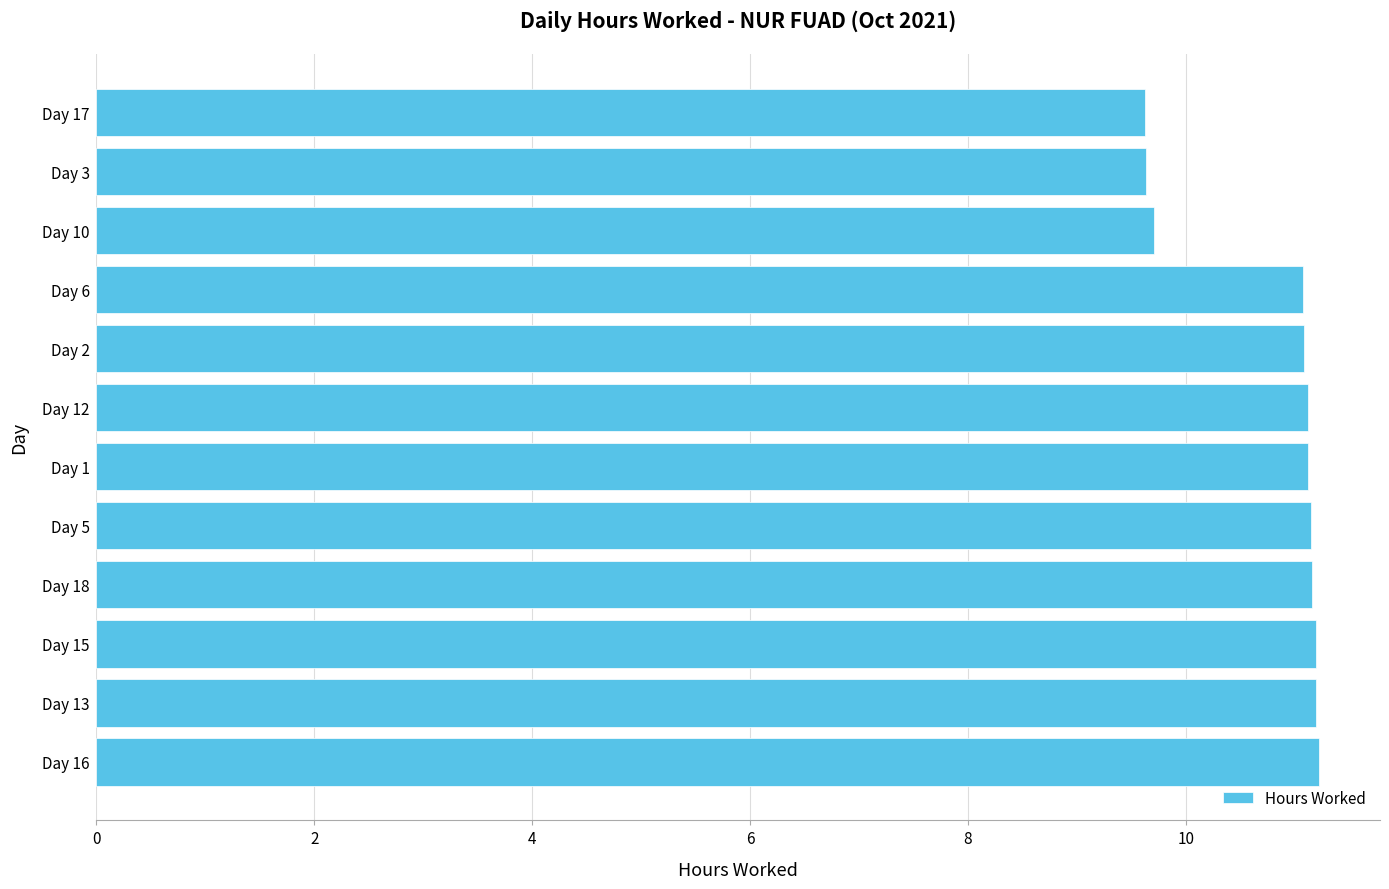

What is the sum of all values?

129.3